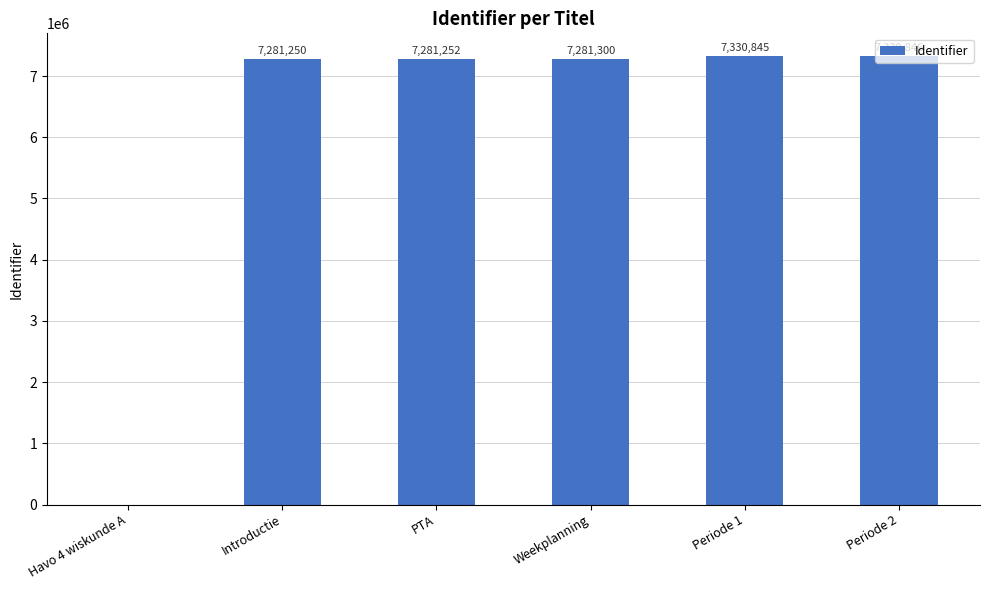

How many values are above zero?

5